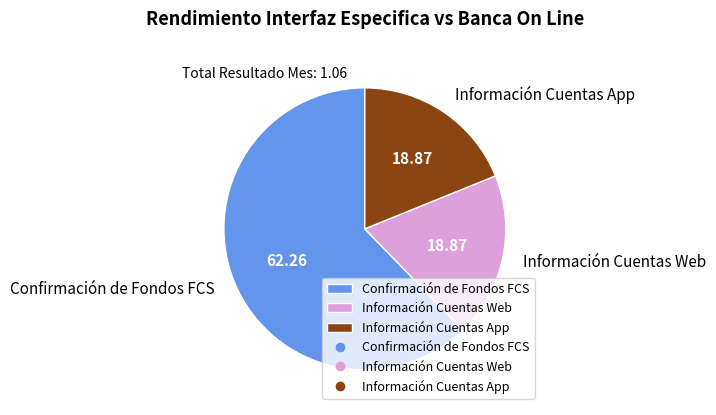

The Confirmación de Fondos FCS slice represents 62% of the pie. True or false?

True